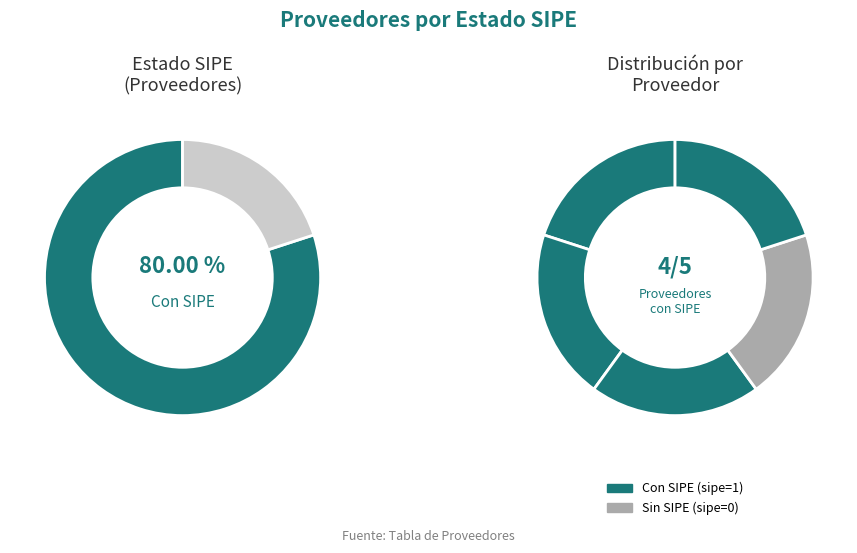

Does any single category account for the majority?

No